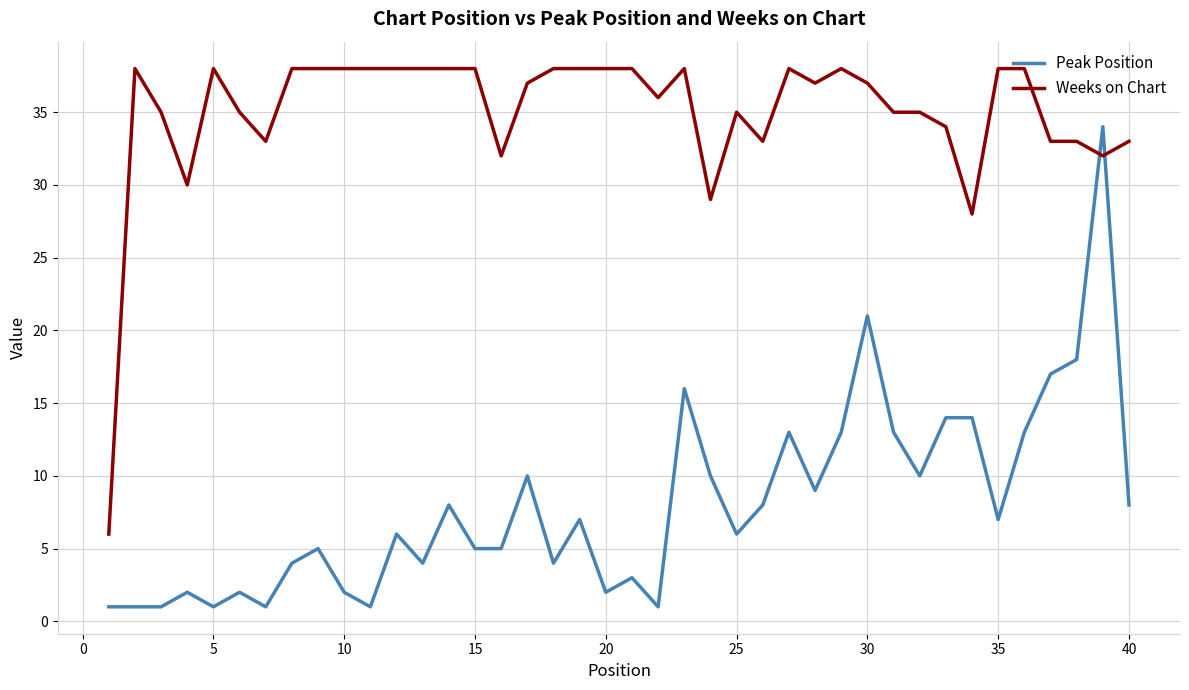

List the series in order of their overall mean, lowest first.

Peak Position, Weeks on Chart